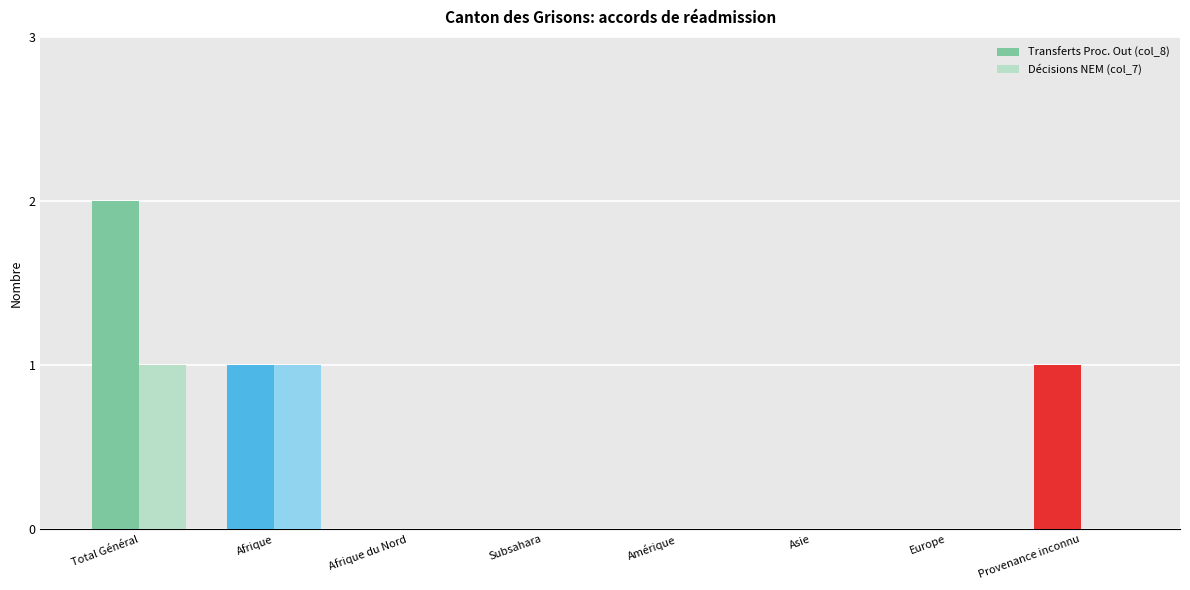

Which category has the highest value in the Transferts Proc. Out (col_8) series?

Total Général